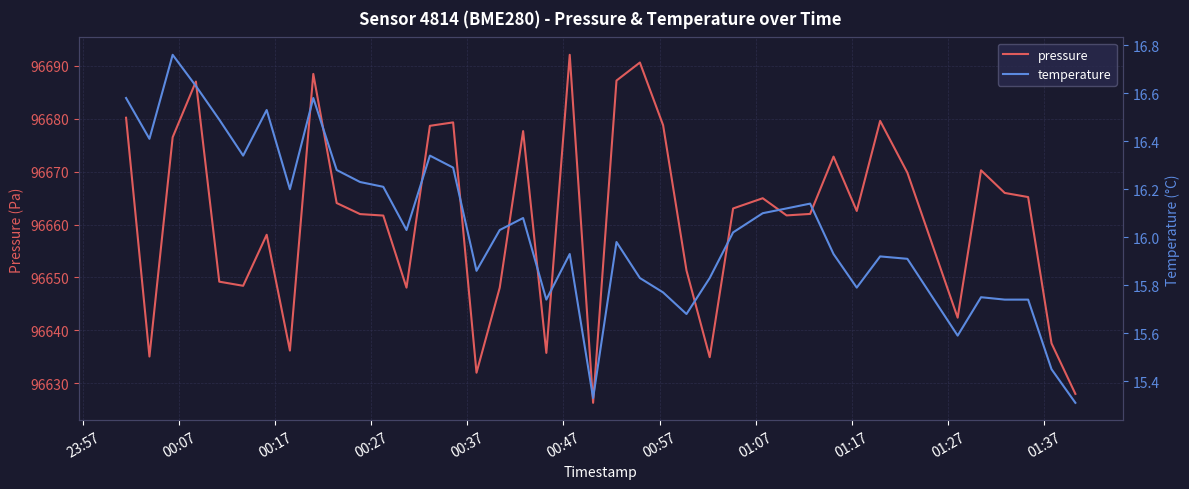

What is the maximum value for pressure?

96692.1